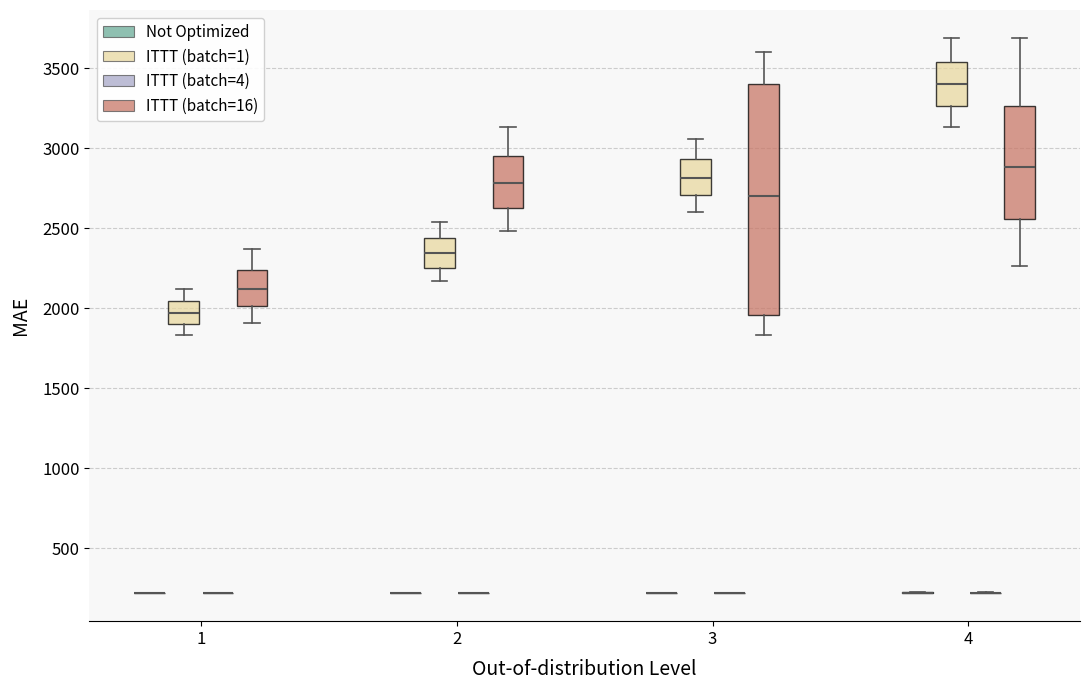

Comparing the boxes themselves (not the whiskers), which one is the tallest?

3 (ITTT (batch=16))